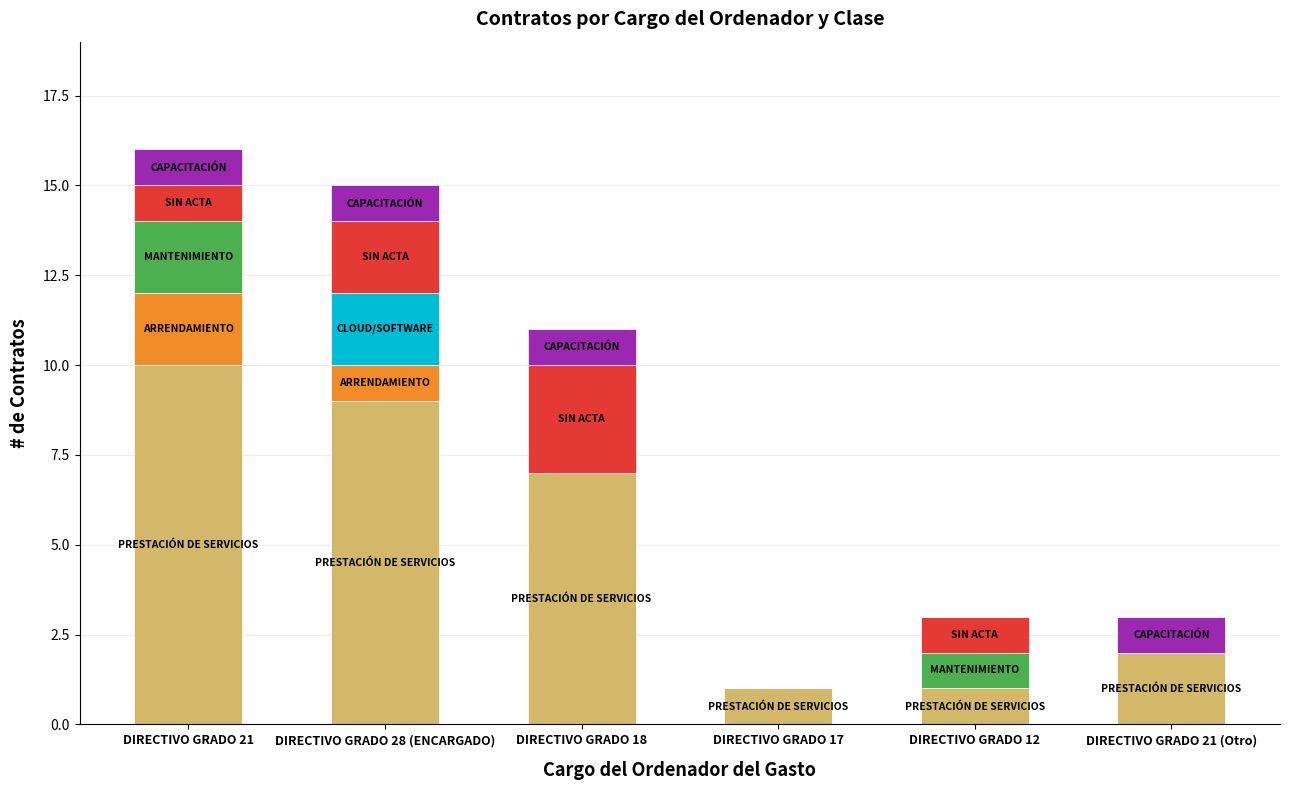

At which category is the sum across all series the highest?

DIRECTIVO GRADO 21